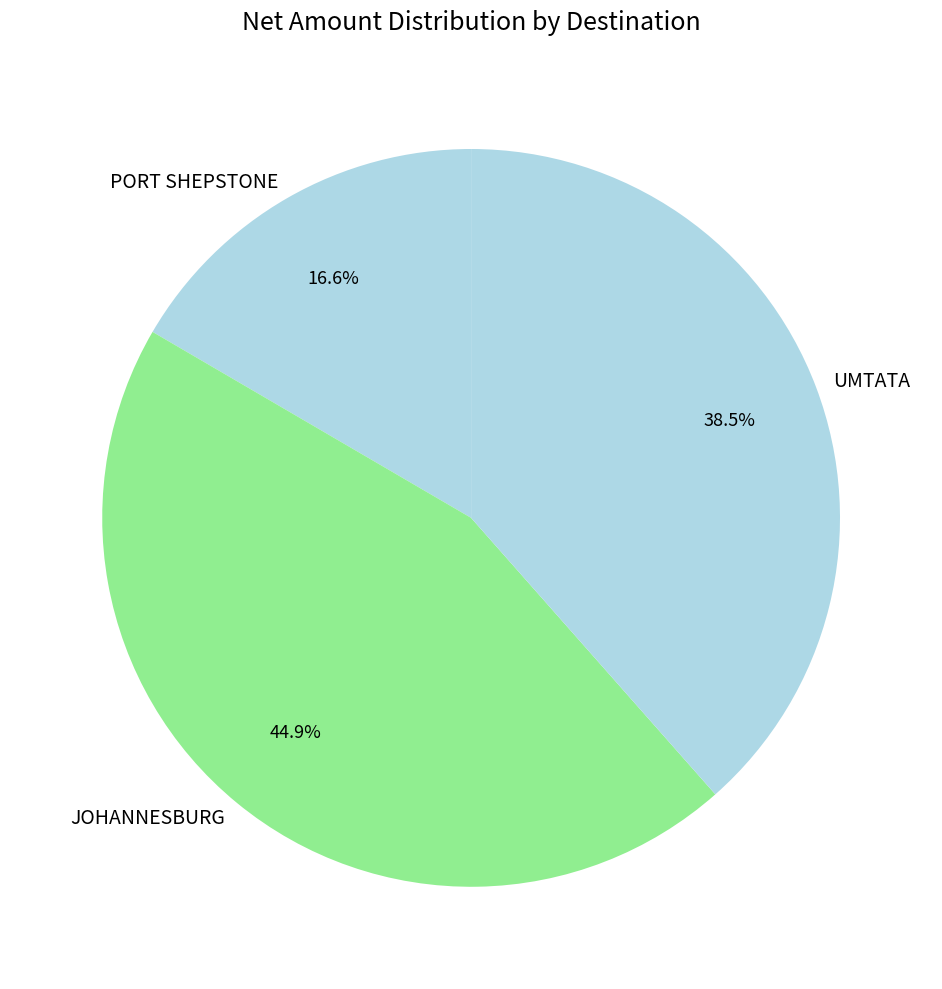

Rank the categories by value from highest to lowest.

JOHANNESBURG, UMTATA, PORT SHEPSTONE